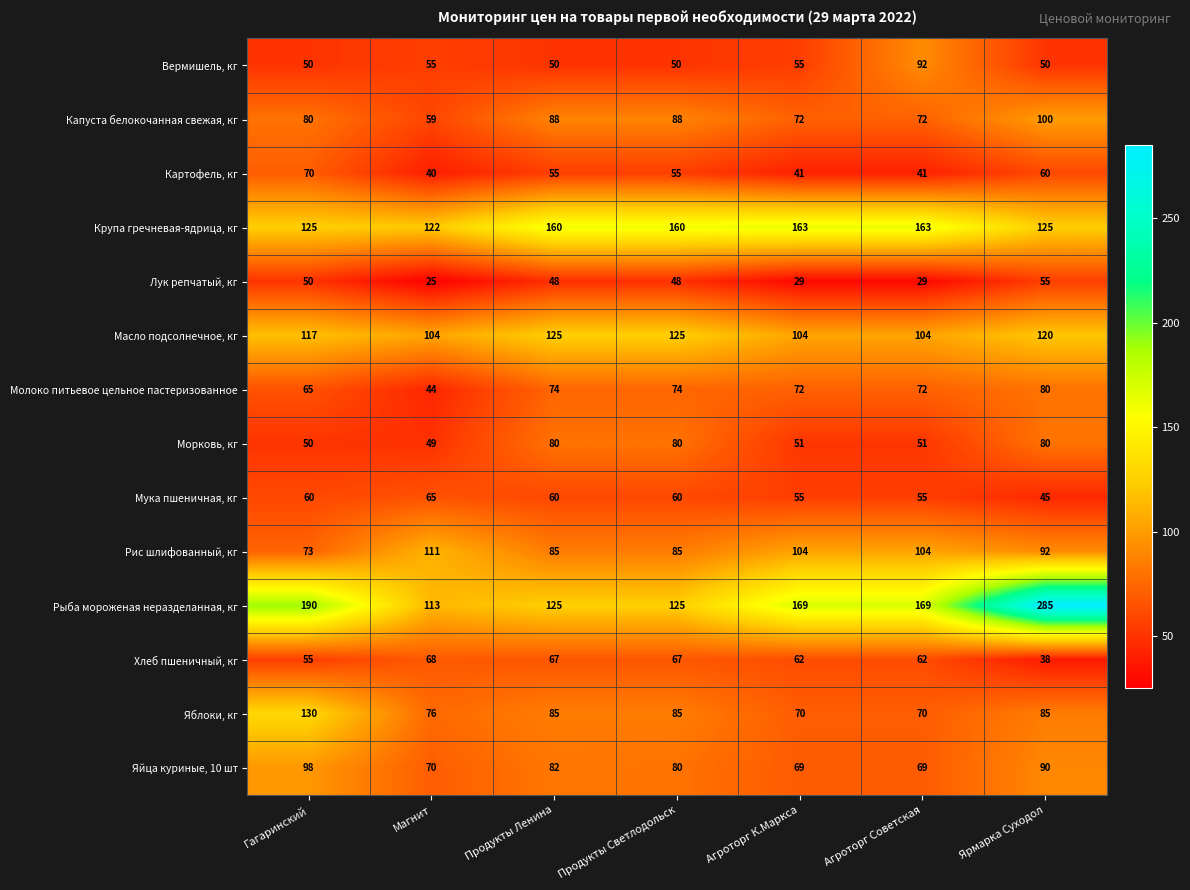

Which category has the lowest value across all series?

Магнит